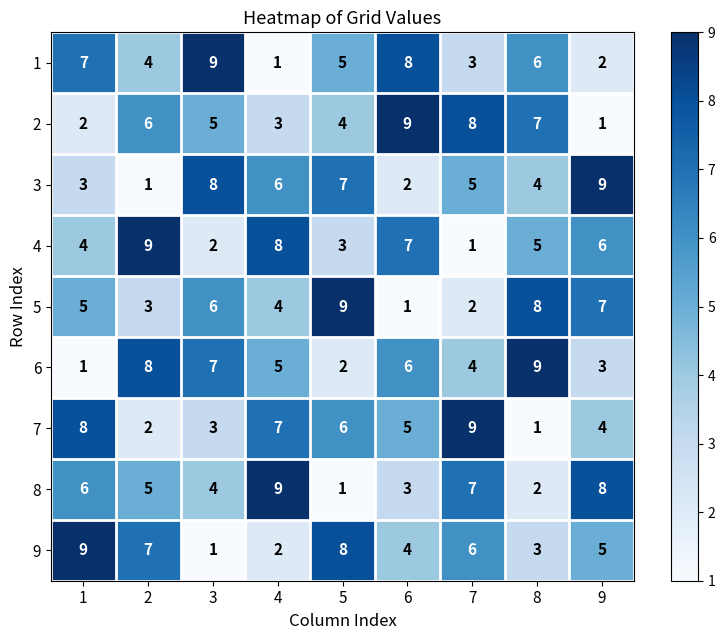

The 5 series shows 2 at 7. True or false?

True